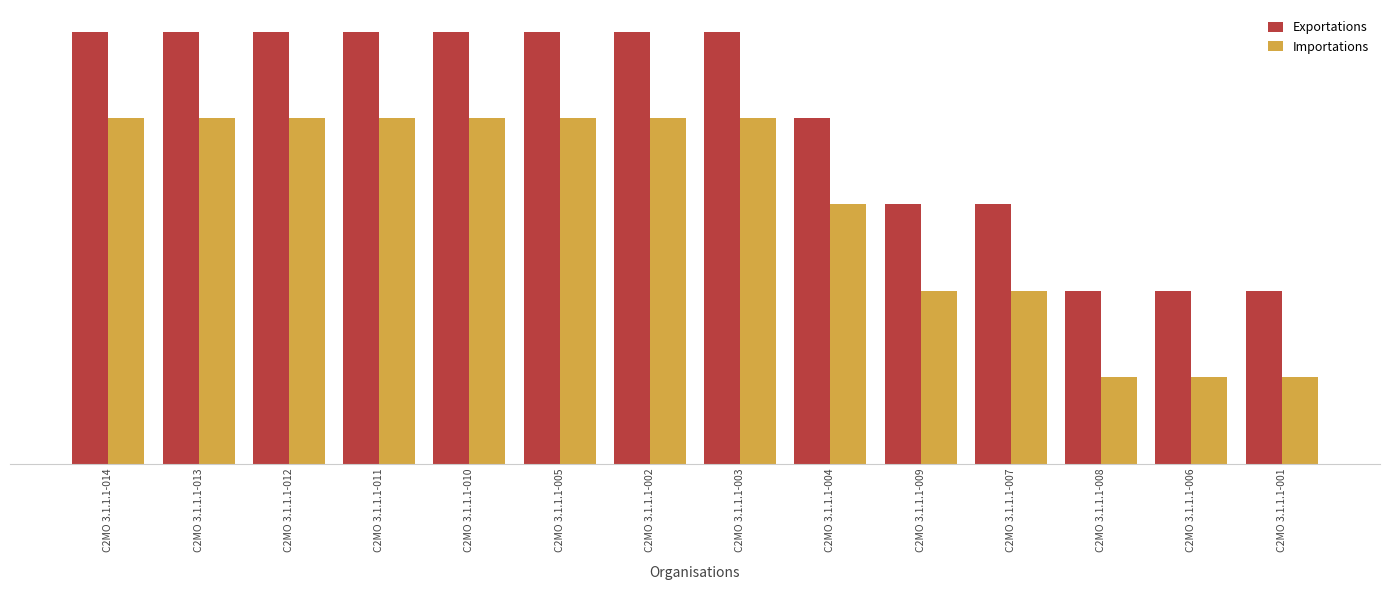

What is the highest value of the Importations series?

4